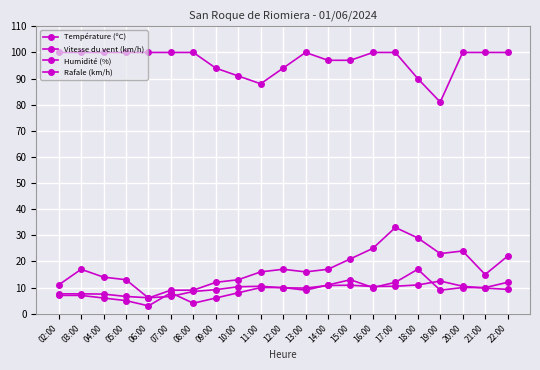

How many series are shown in this chart?

4